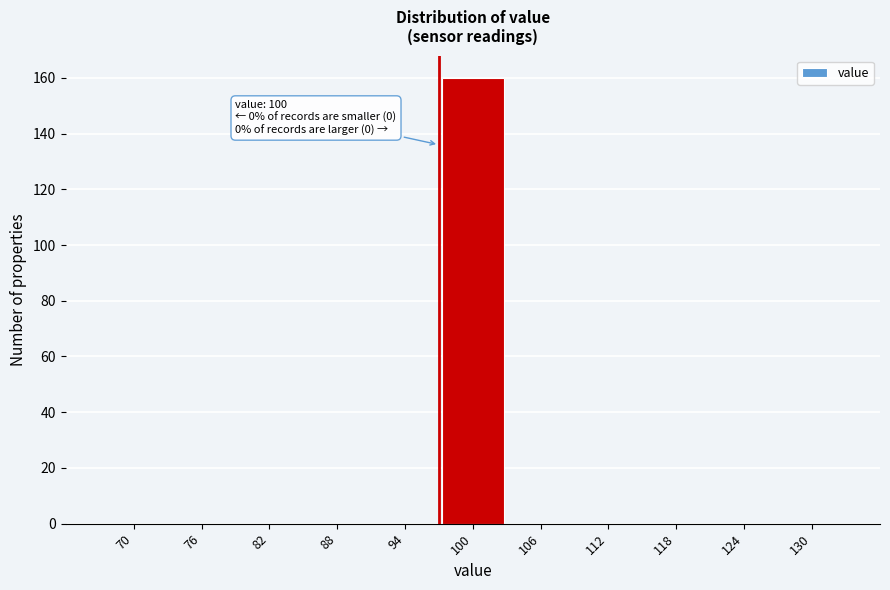

Reading left to right, extract all data points from this chart.

70=0	76=0	82=0	88=0	94=0	100=160	106=0	112=0	118=0	124=0	130=0